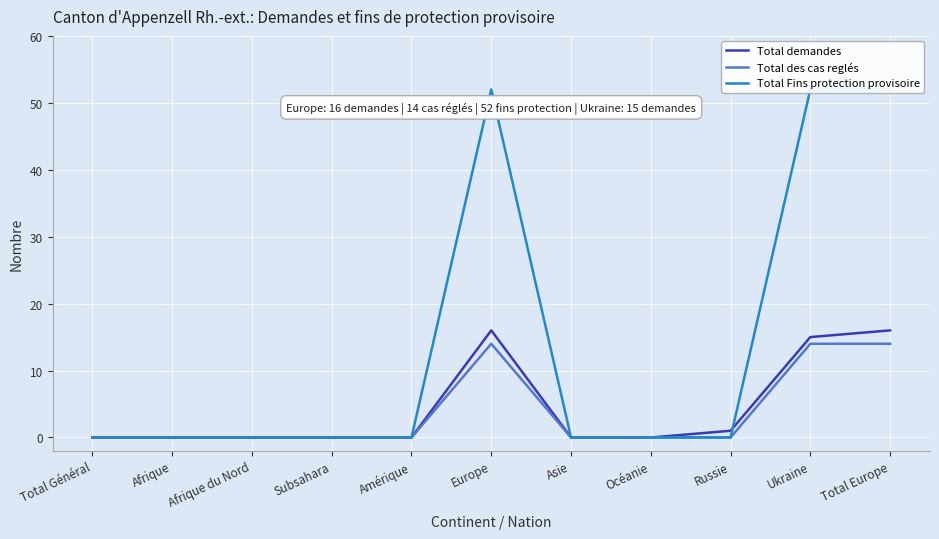

What is the sum of the Total Fins protection provisoire values at Total Général and Total Europe?

52